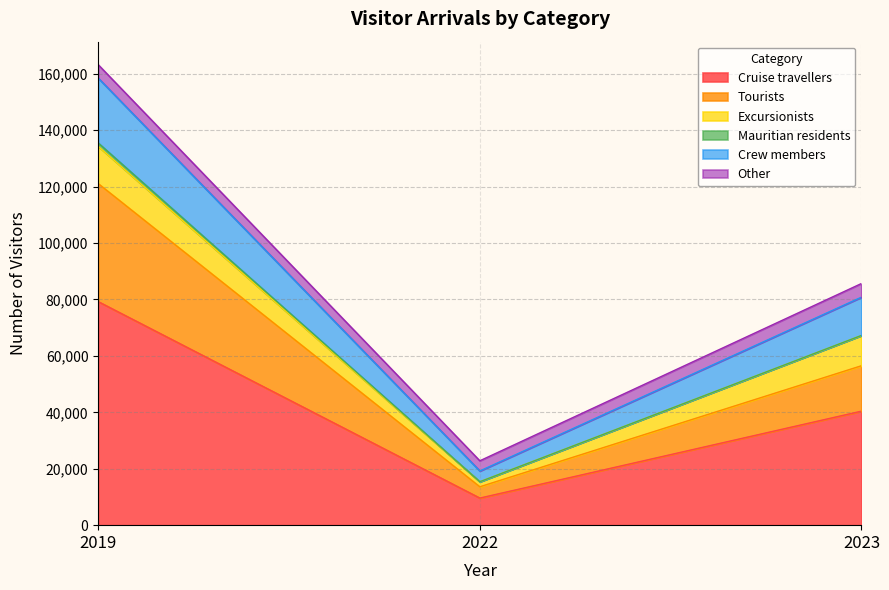

Does the chart display data point markers on the line(s)?

No